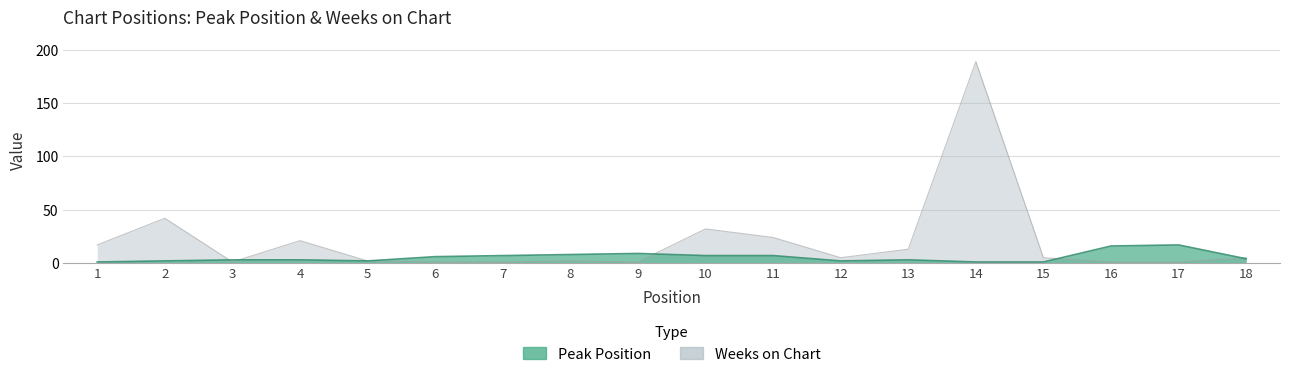

List the series in order of their overall mean, highest first.

Weeks on Chart, Peak Position